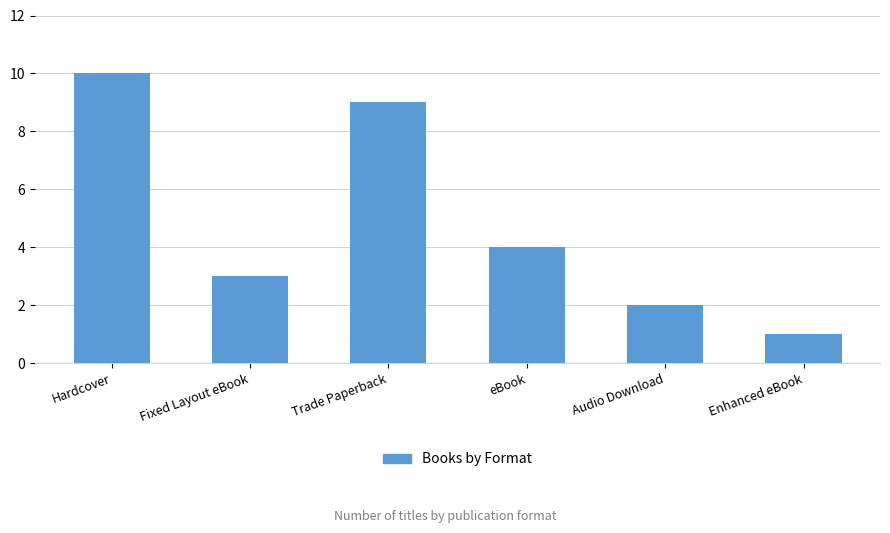

What is the greatest value displayed?

10